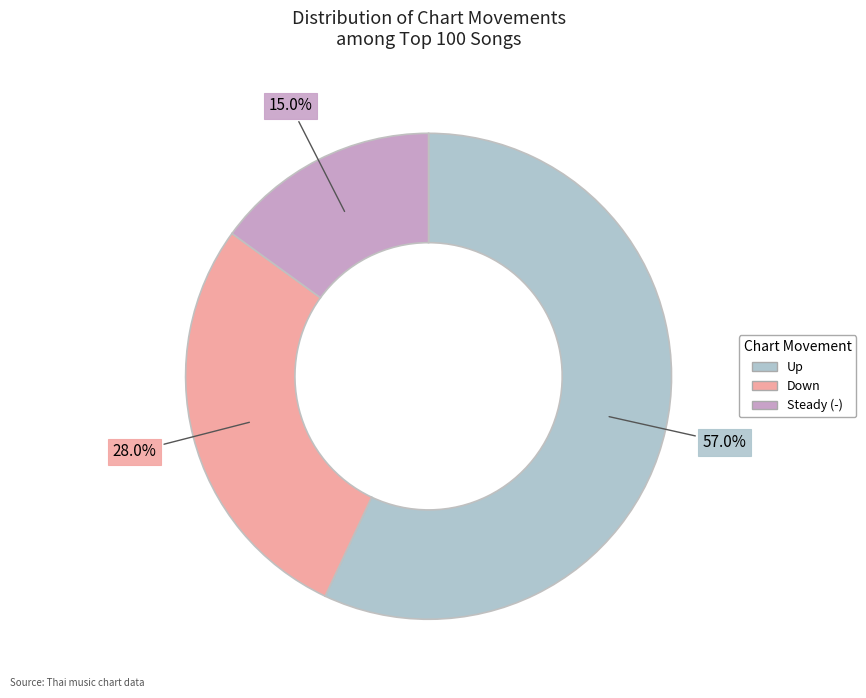

What percentage do Steady (-) and Up together represent?

72.0%